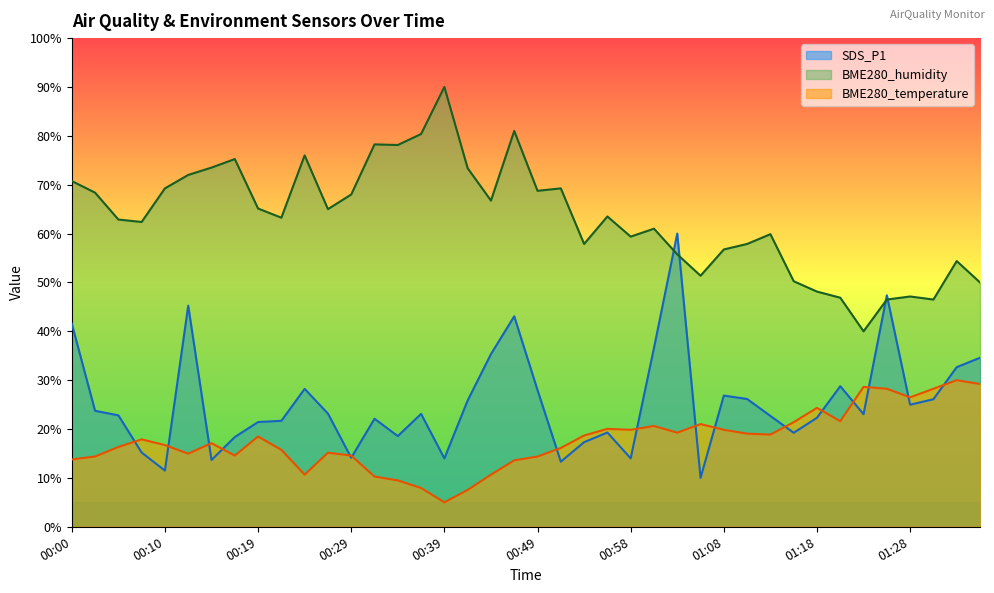

Which series has the largest total across all categories?

BME280_humidity